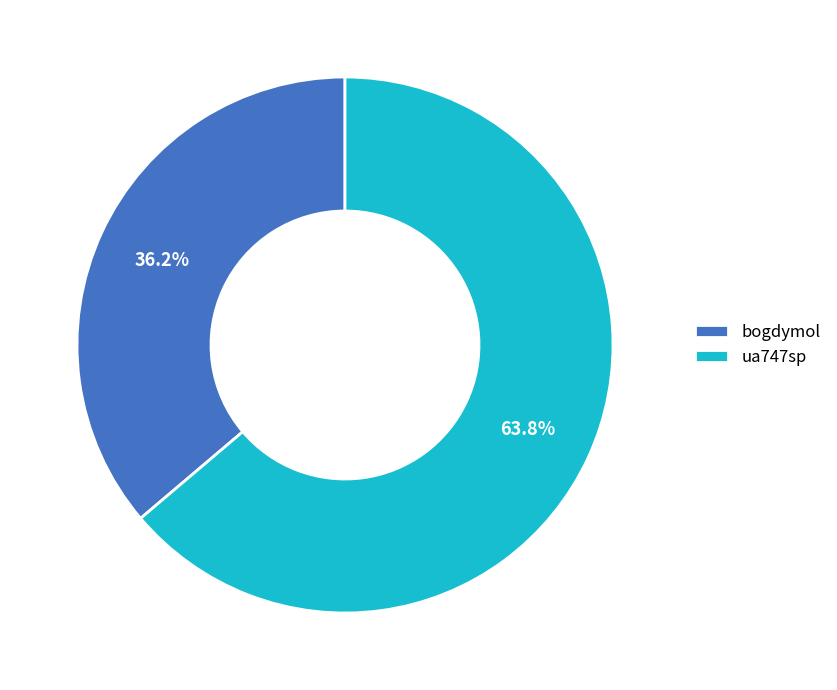

The bogdymol slice represents 36% of the pie. True or false?

True